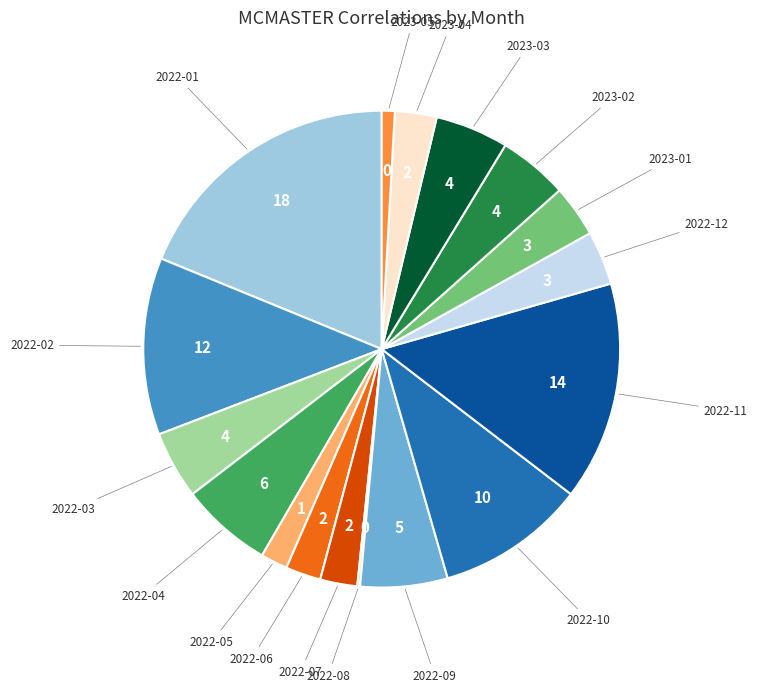

Is there a majority slice in this chart?

No